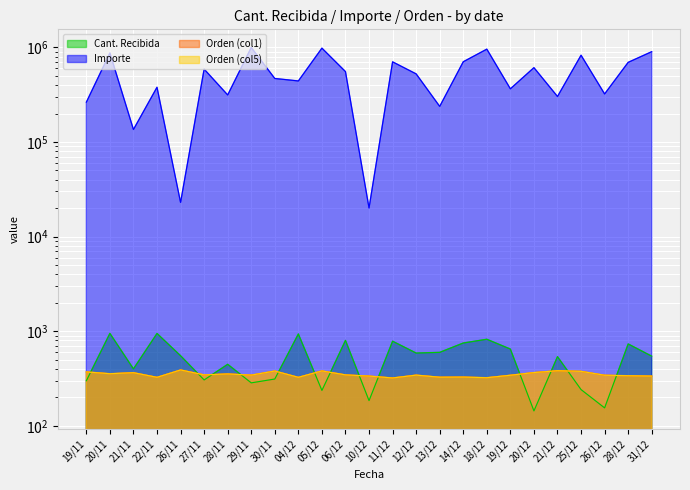

What is the label of the 23rd point from the left?

26/12